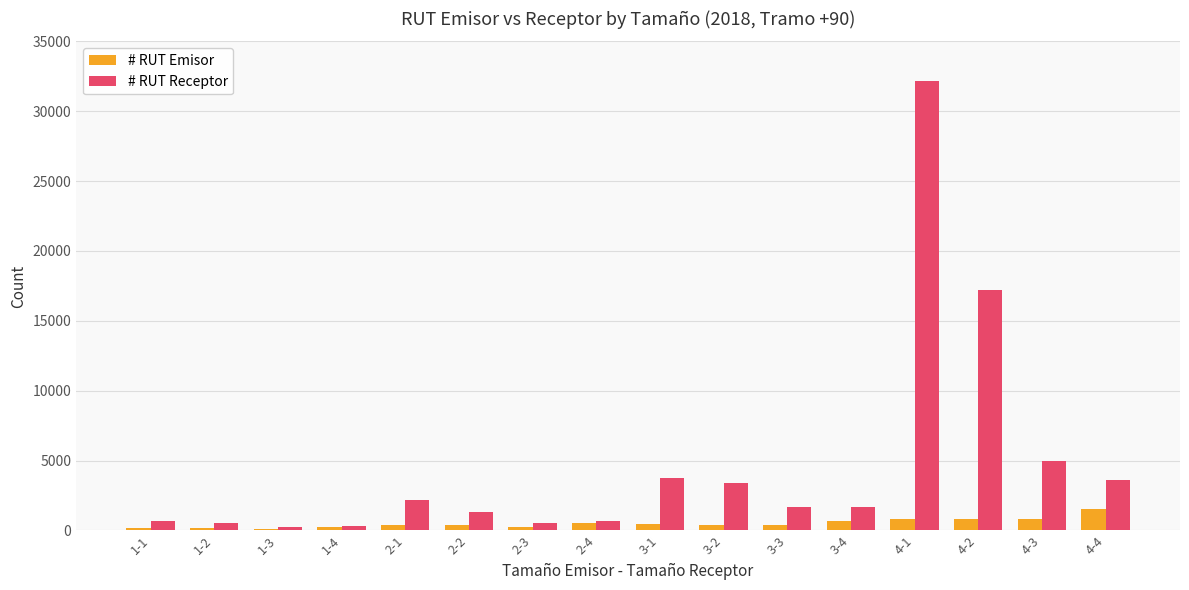

Which series has the largest total across all categories?

# RUT Receptor